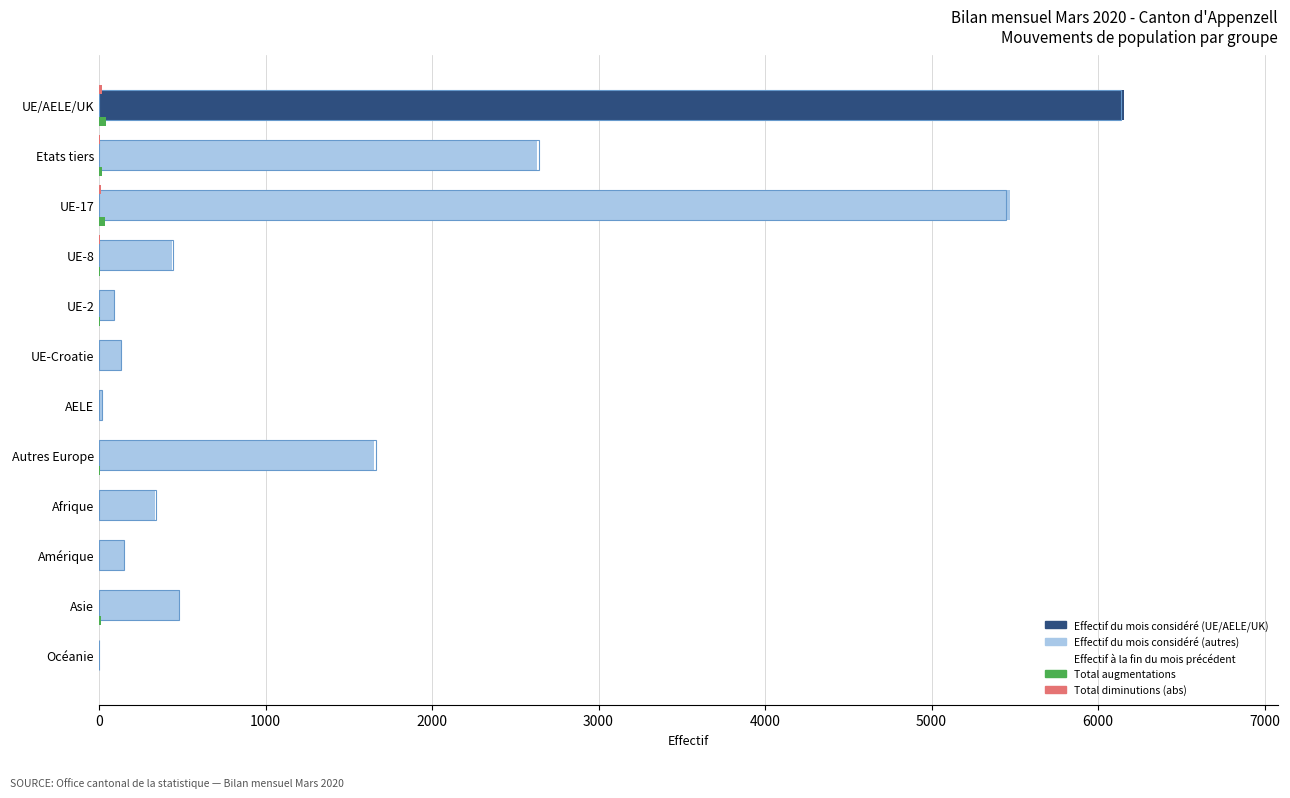

At which category is the sum across all series the highest?

UE/AELE/UK